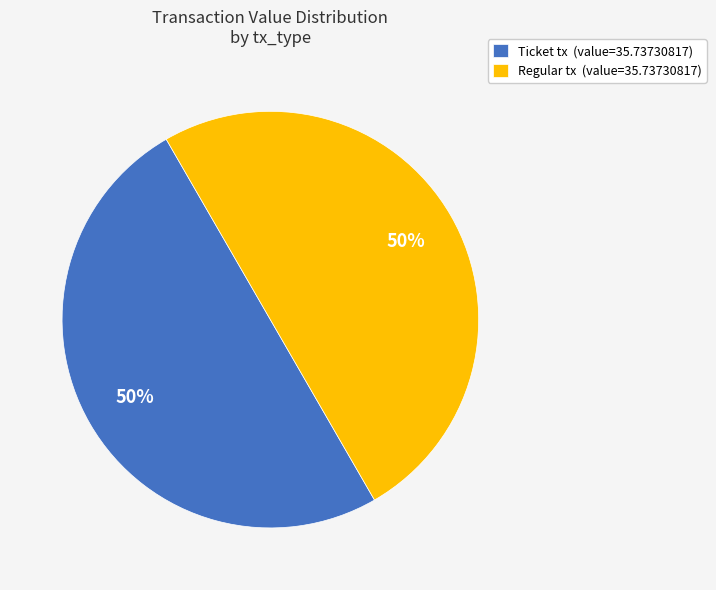

Approximately how many times larger is the value at Ticket tx (value=35.73730817) compared to Regular tx (value=35.73730817)?

1.0